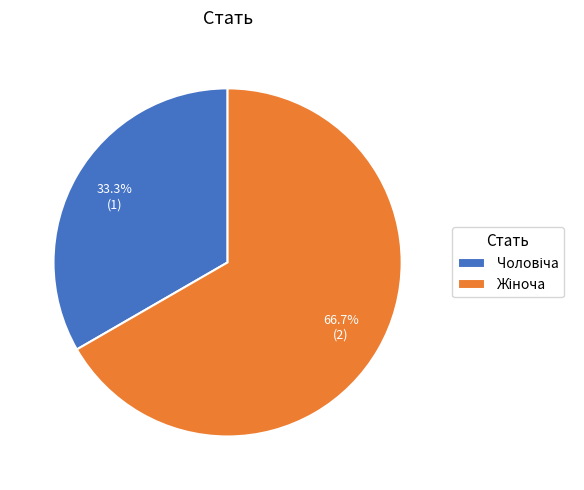

How many slices are in this pie chart?

2